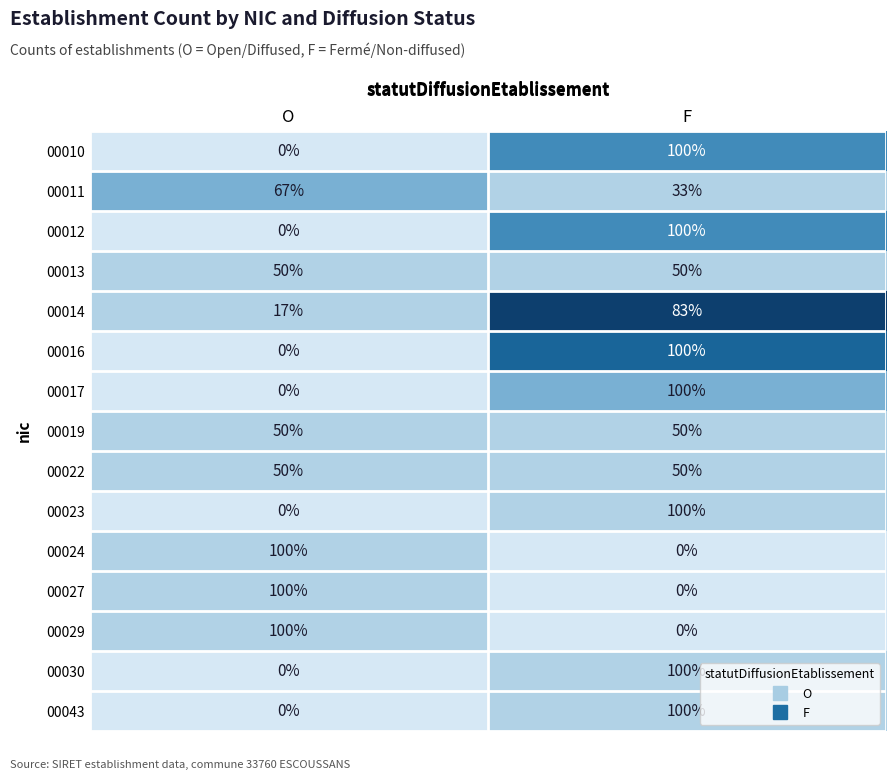

What is the total value across all series at F?

966